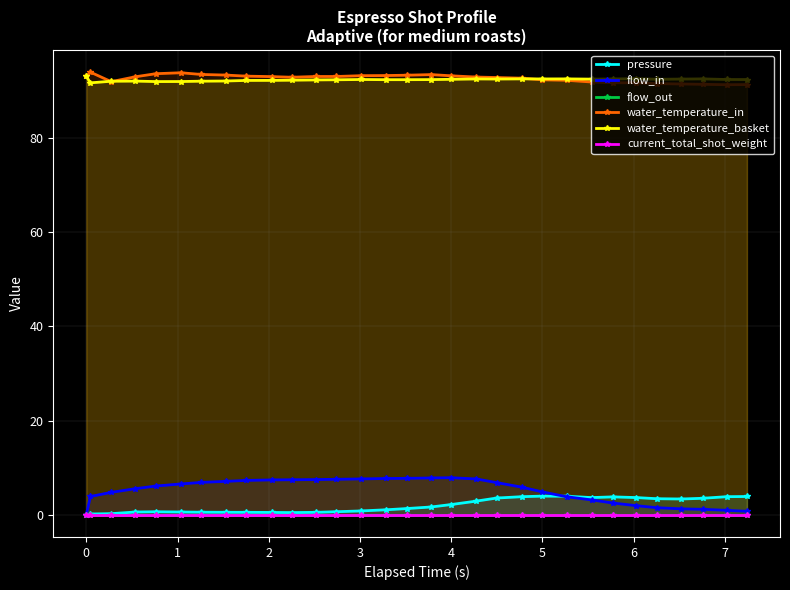

True or false: water_temperature_basket and flow_in cross at least once.

False